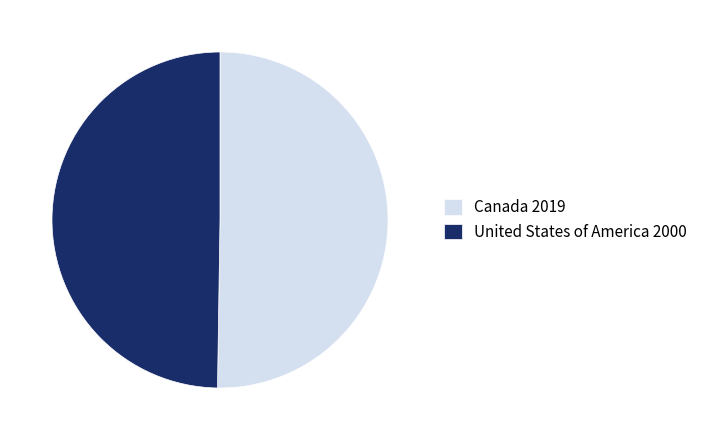

What is the ratio of the value at Canada to the value at United States of America?

1.0